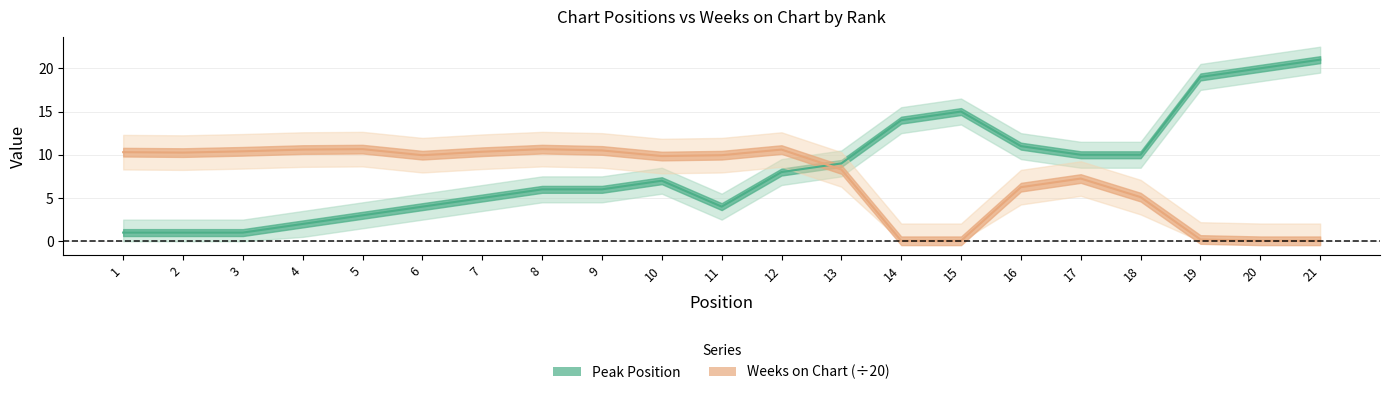

Rank the series at 1 from highest to lowest value.

Weeks on Chart, Peak Position